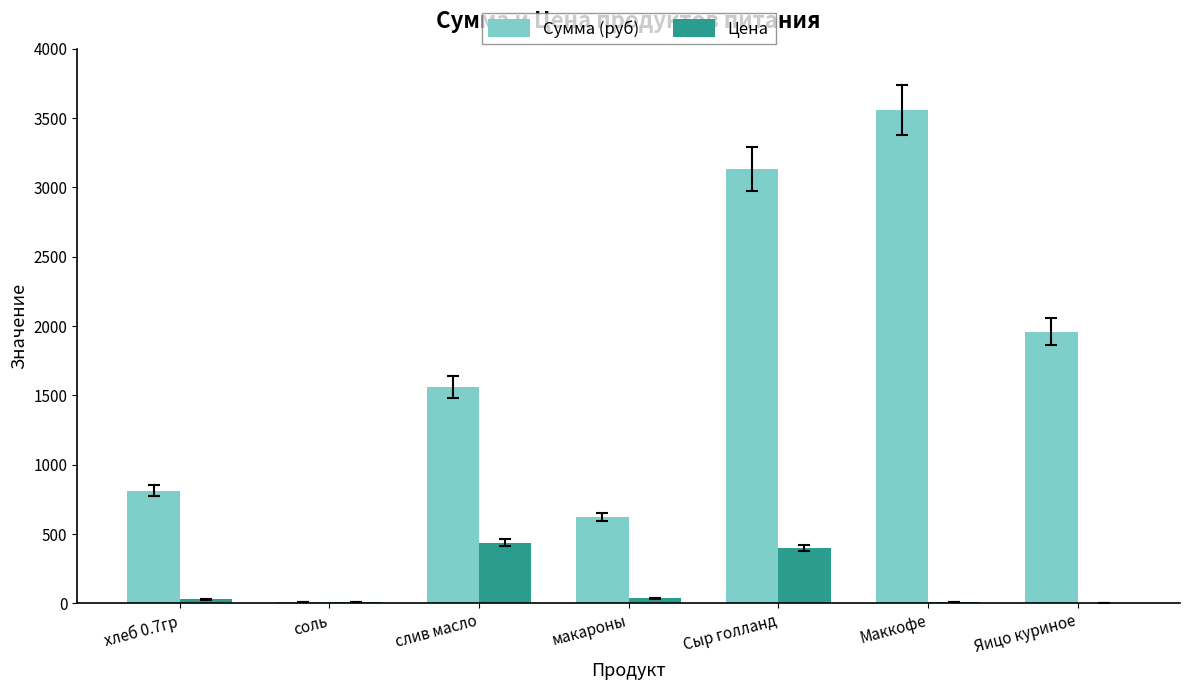

What is the greatest value displayed?

3560.0